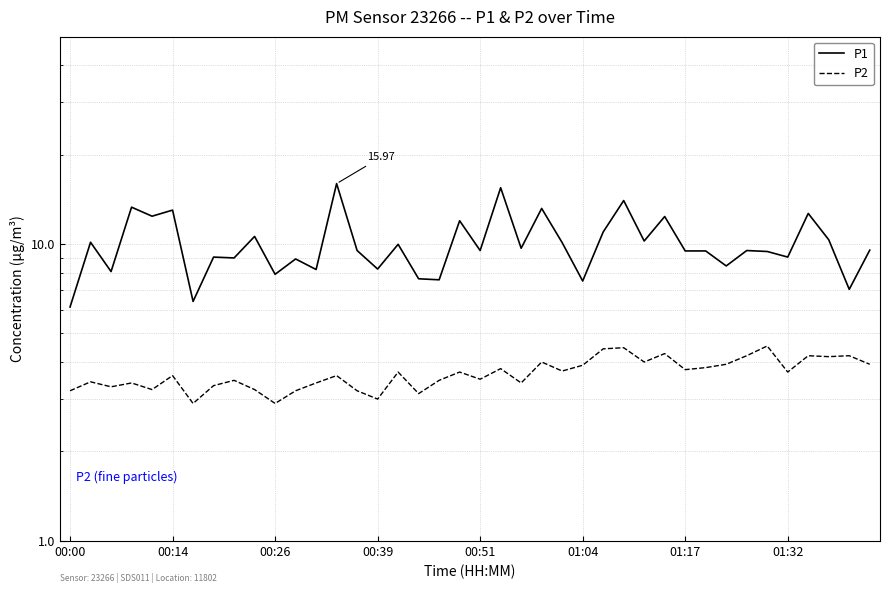

True or false: P2 and P1 intersect in this chart.

False